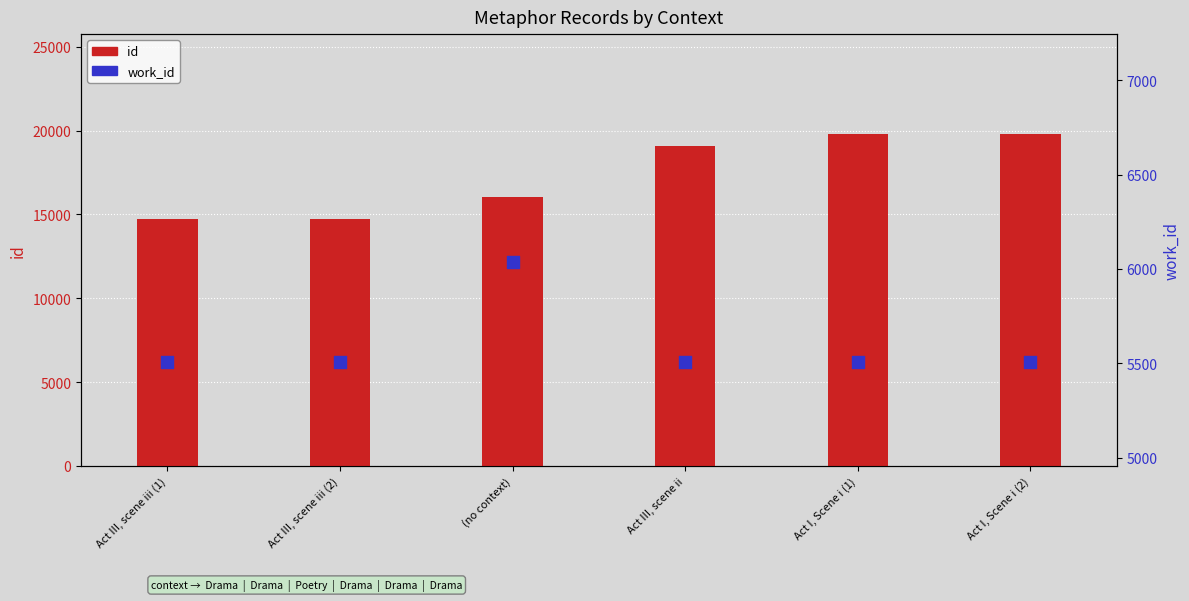

At which category is the sum across all series the highest?

Act I, Scene i (2)